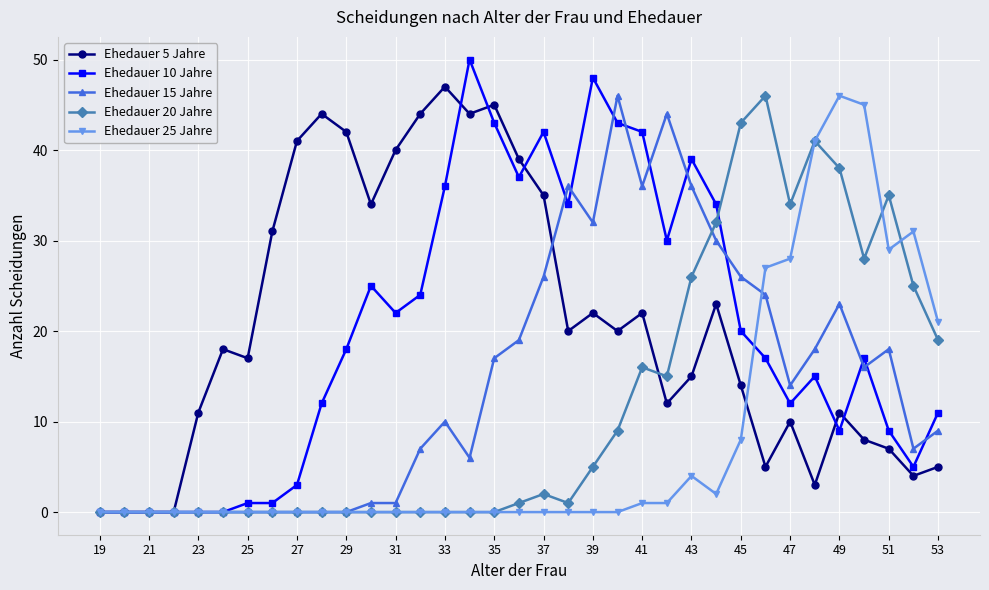

Count the number of data series in this chart.

5